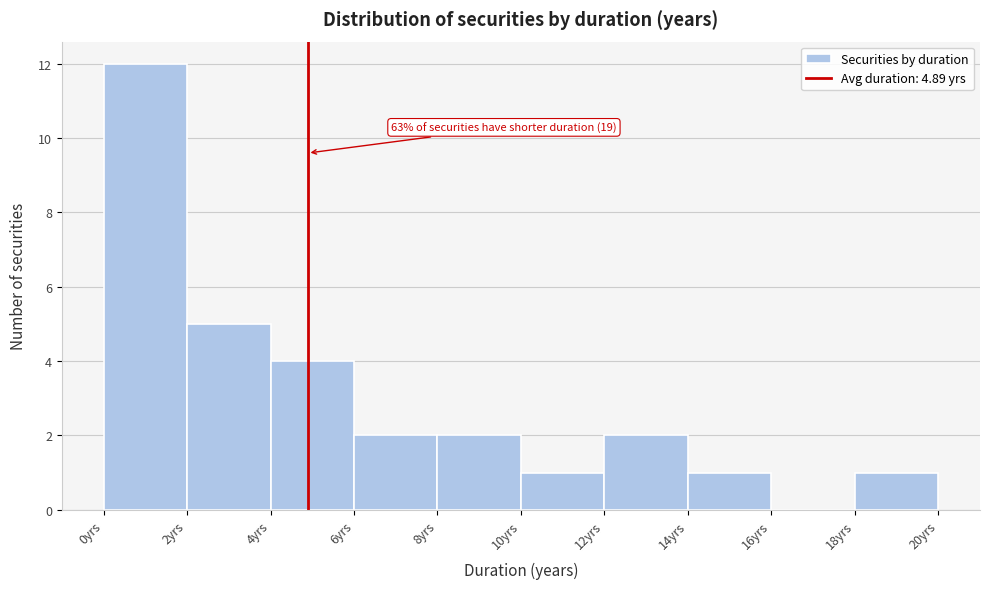

Which range on the x-axis has the tallest bar?

0 to 2